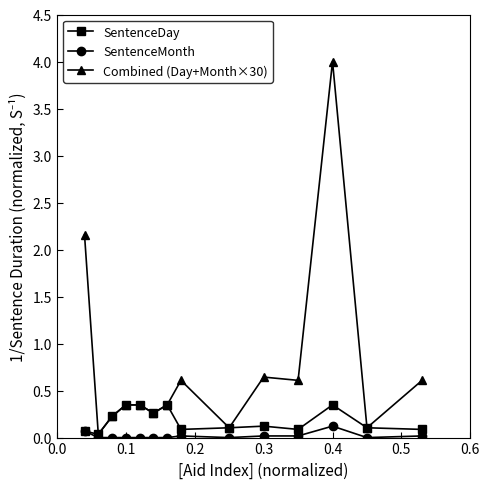

Which series has the largest total across all categories?

Combined (Day+Month×30)